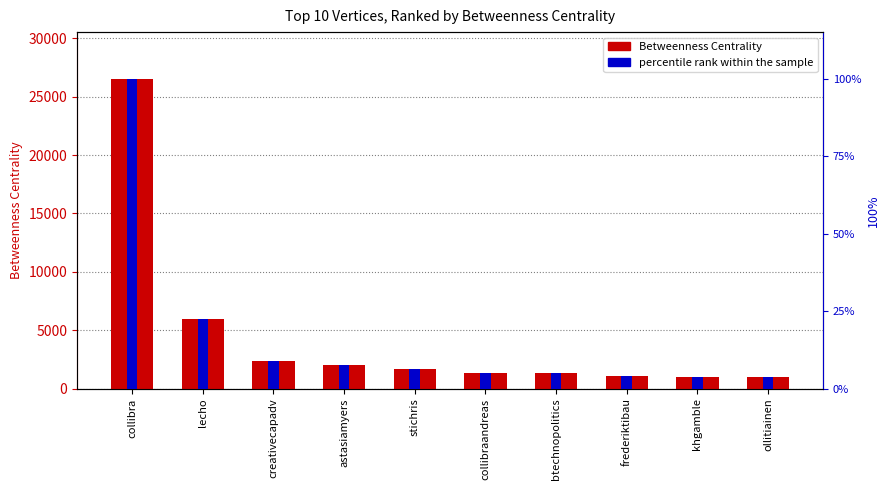

What is the difference between the highest and lowest values at stichris?

1682.4